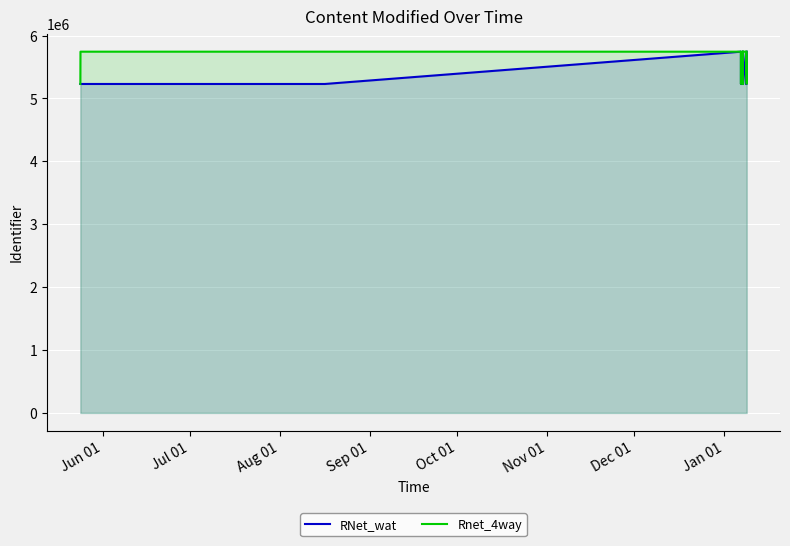

What is the minimum value for Rnet_4way?

5230907